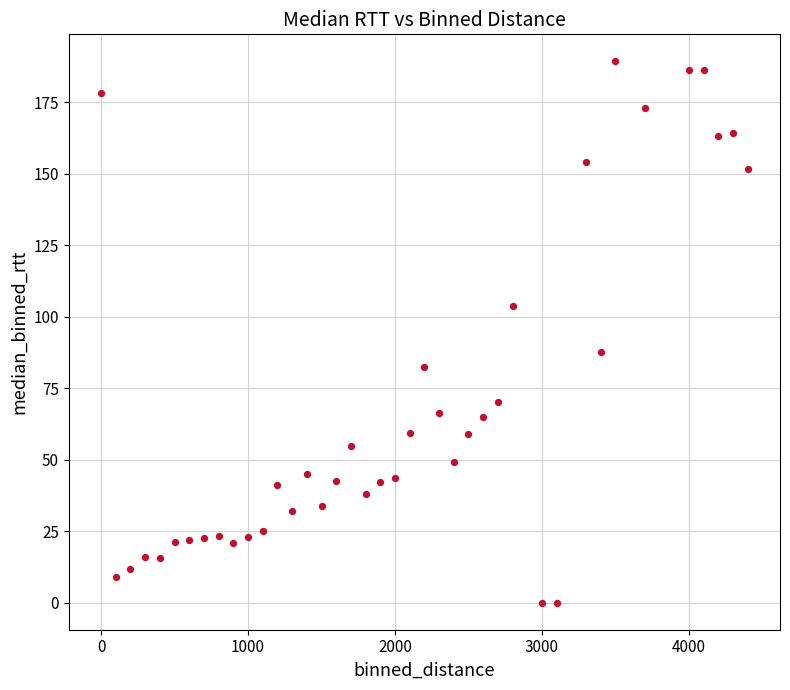

What is the range of Y values (max minus min)?

189.2